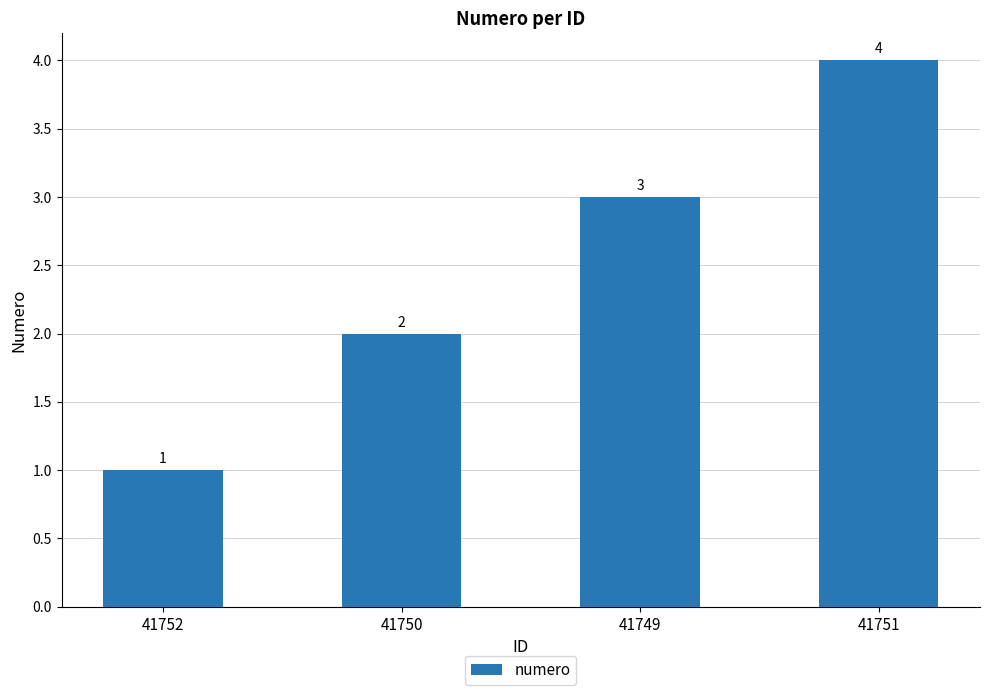

How many values are below 3?

2